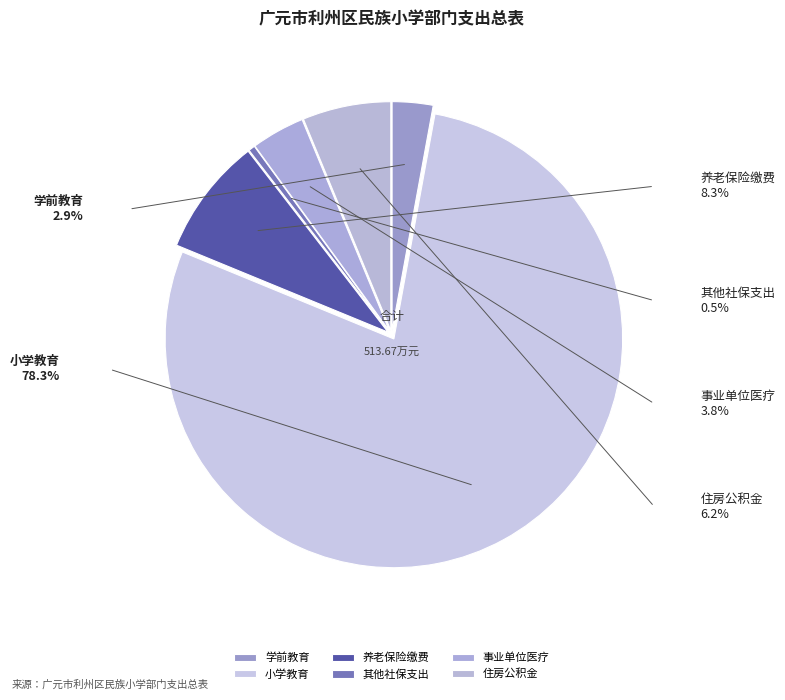

What is the smallest slice in the pie chart?

其他社保支出